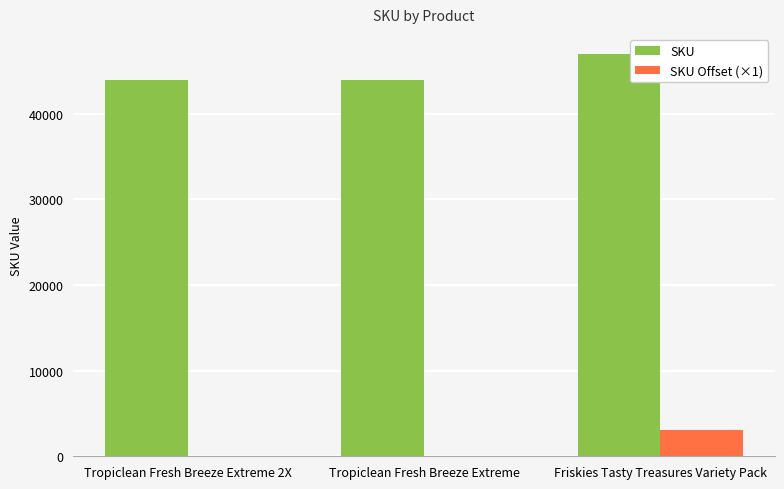

Which series has the largest total across all categories?

SKU